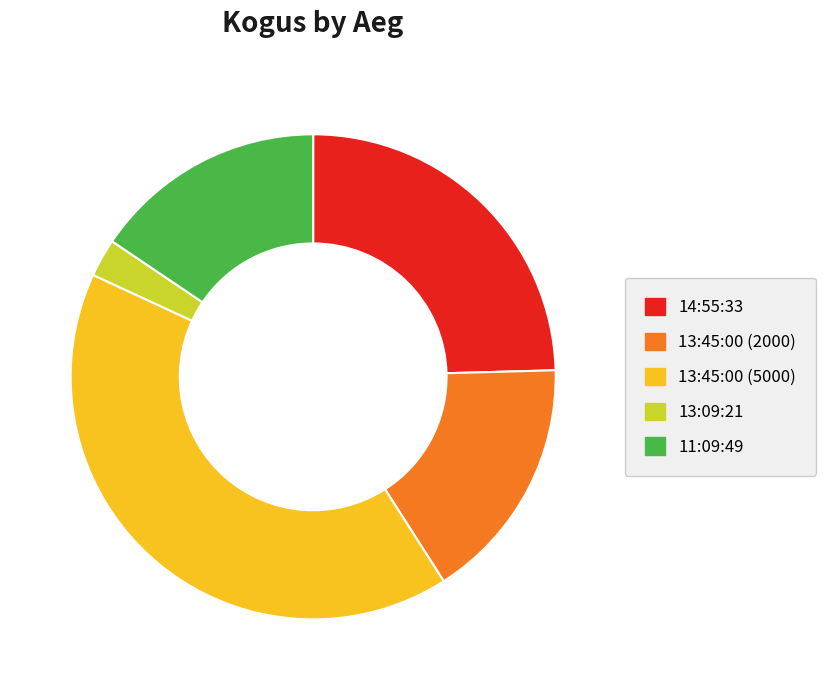

Between 13:09:21 and 14:55:33, which is larger?

14:55:33